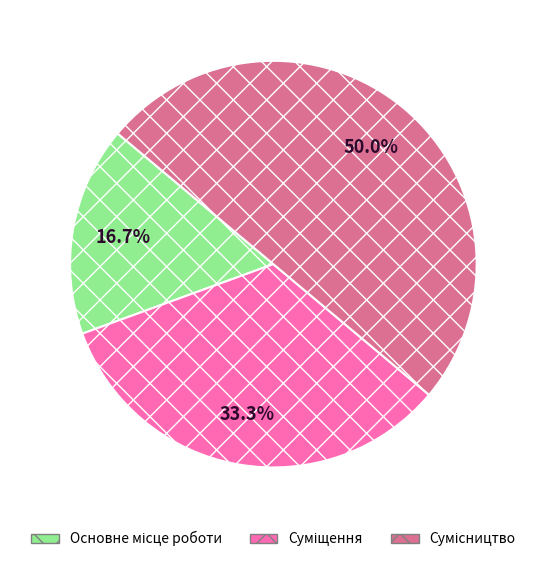

How many slices are in this pie chart?

3